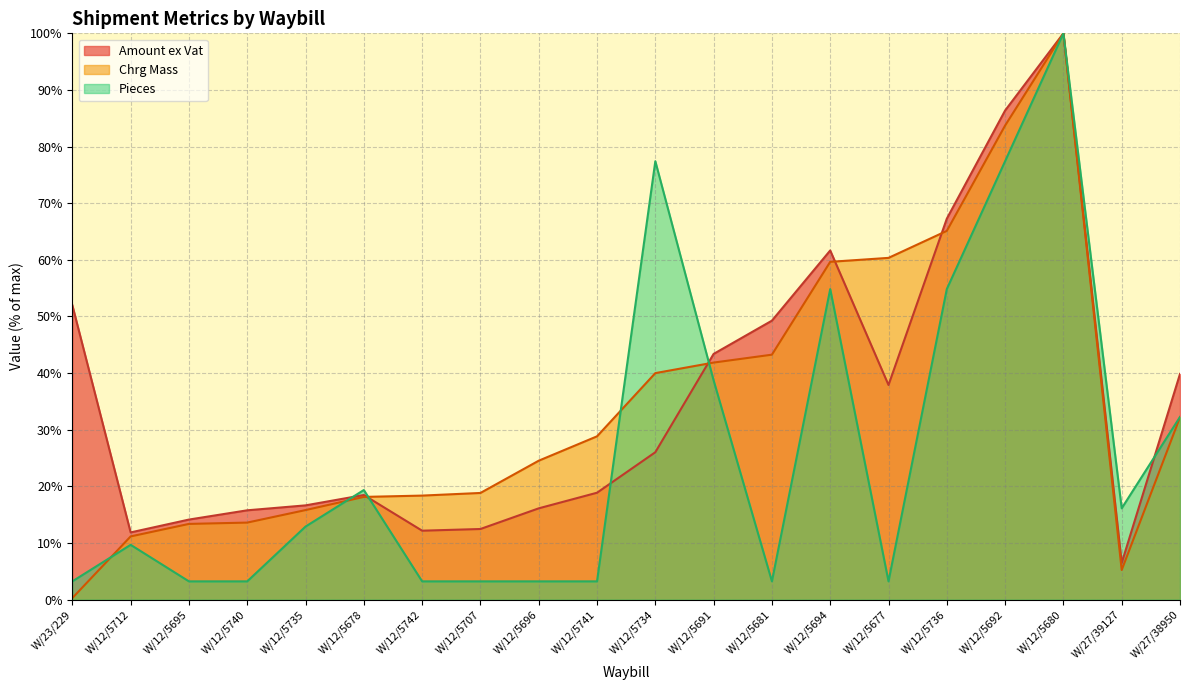

Reading left to right, extract all data points from this chart.

Amount ex Vat: W/23/229=52.0	W/12/5712=11.9	W/12/5695=14.1	W/12/5740=15.8	W/12/5735=16.6	W/12/5678=18.5	W/12/5742=12.2	W/12/5707=12.5	W/12/5696=16.1	W/12/5741=18.9	W/12/5734=26.0	W/12/5691=43.4	W/12/5681=49.3	W/12/5694=61.7	W/12/5677=37.9	W/12/5736=67.3	W/12/5692=86.4	W/12/5680=100.0	W/27/39127=6.5	W/27/38950=39.9
Chrg Mass: W/23/229=0.3	W/12/5712=11.2	W/12/5695=13.4	W/12/5740=13.6	W/12/5735=15.8	W/12/5678=18.1	W/12/5742=18.4	W/12/5707=18.8	W/12/5696=24.5	W/12/5741=28.8	W/12/5734=40.0	W/12/5691=41.9	W/12/5681=43.3	W/12/5694=59.7	W/12/5677=60.3	W/12/5736=65.1	W/12/5692=83.7	W/12/5680=100.0	W/27/39127=5.2	W/27/38950=32.2
Pieces: W/23/229=3.2	W/12/5712=9.7	W/12/5695=3.2	W/12/5740=3.2	W/12/5735=12.9	W/12/5678=19.4	W/12/5742=3.2	W/12/5707=3.2	W/12/5696=3.2	W/12/5741=3.2	W/12/5734=77.4	W/12/5691=38.7	W/12/5681=3.2	W/12/5694=54.8	W/12/5677=3.2	W/12/5736=54.8	W/12/5692=77.4	W/12/5680=100.0	W/27/39127=16.1	W/27/38950=32.3